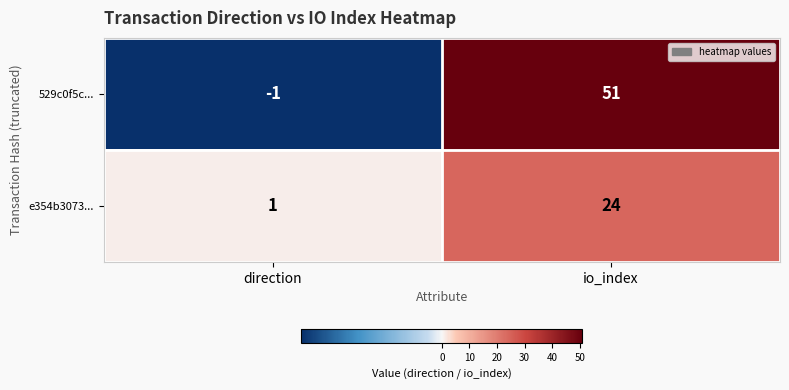

How many distinct data groups are displayed?

2